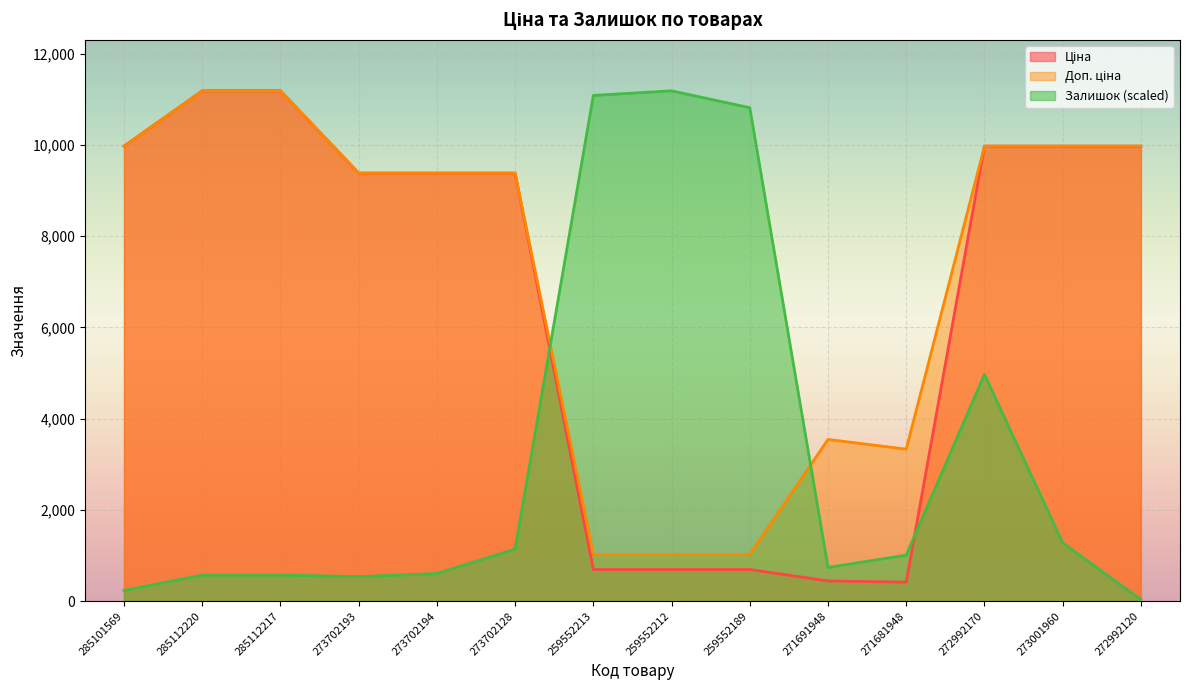

Rank the series at 272992170 from lowest to highest value.

Залишок, Ціна, Доп. ціна